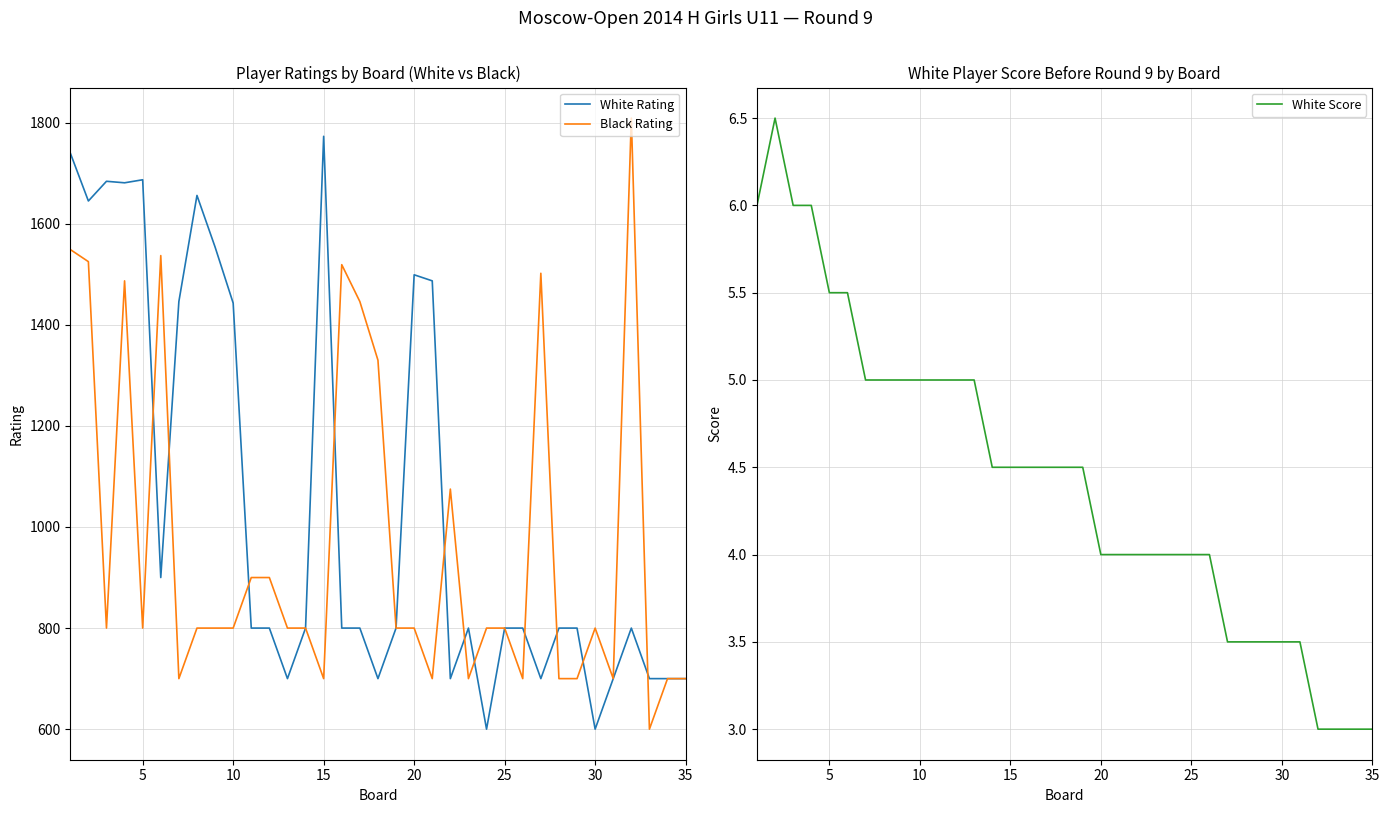

What is the minimum value for White Rating?

600